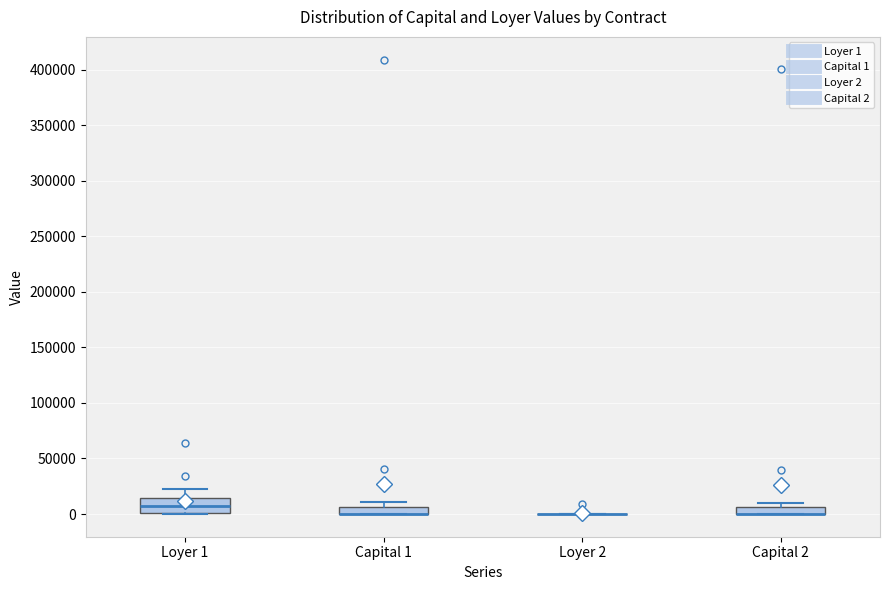

Comparing the boxes themselves (not the whiskers), which one is the tallest?

Loyer 1